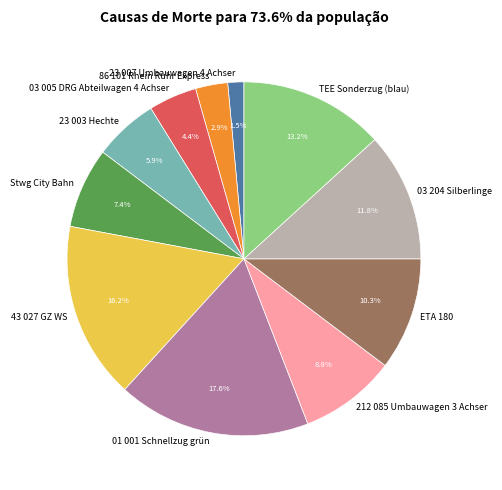

The ETA 180 slice represents 17% of the pie. True or false?

False